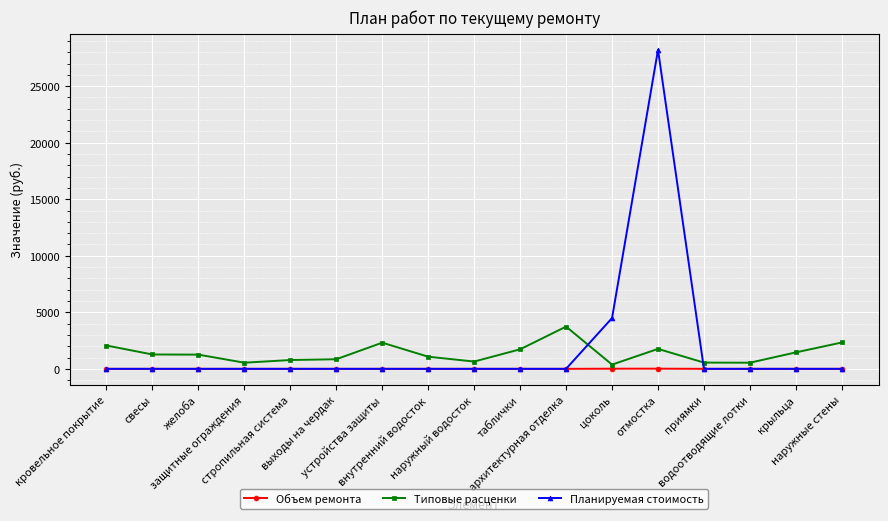

At how many categories does at least one series exceed 8404?

1